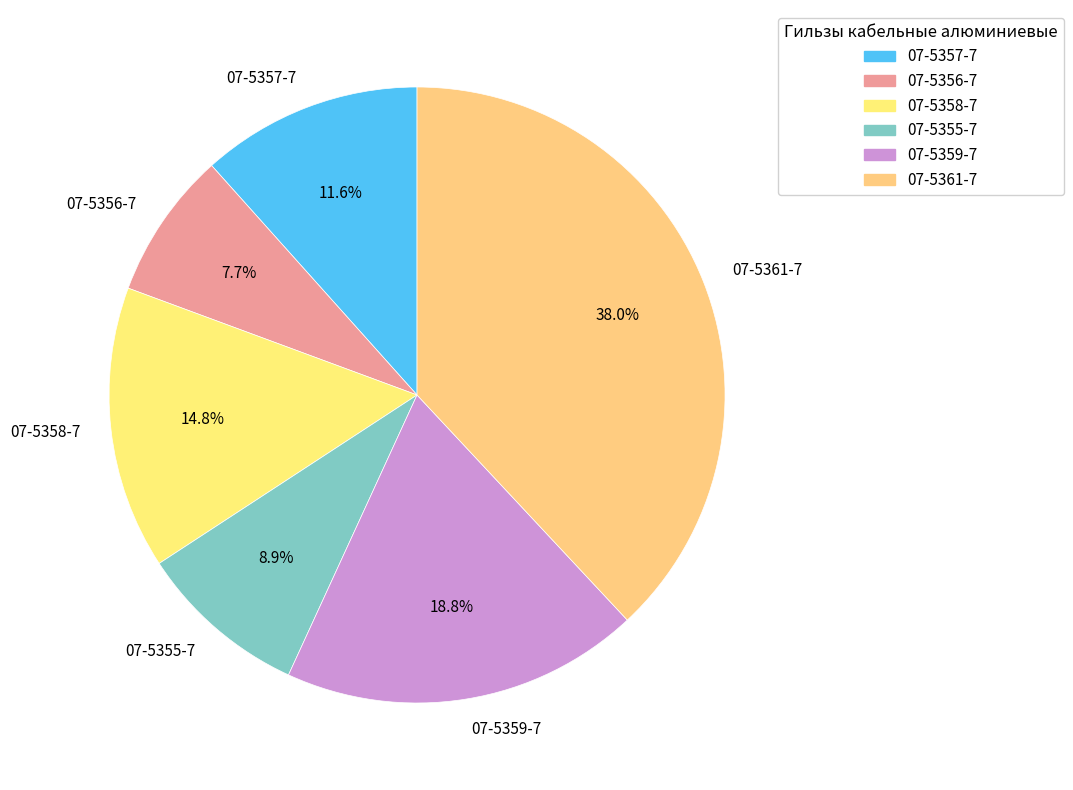

What is the largest slice in the pie chart?

07-5361-7